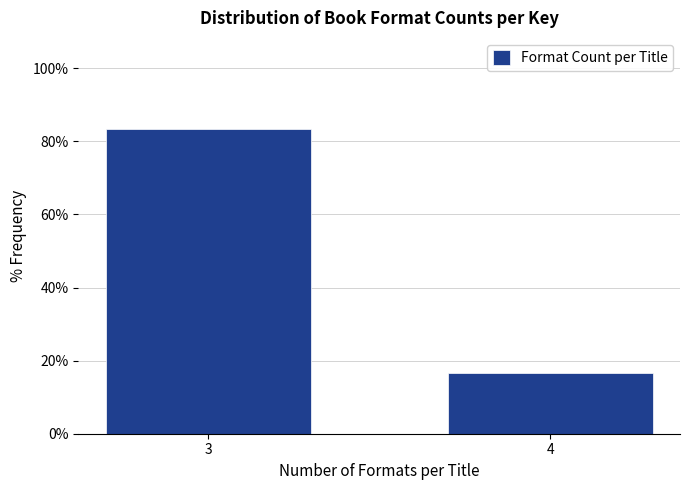

Reading right to left, what are all the values shown in this chart?

4=16.7	3=83.3